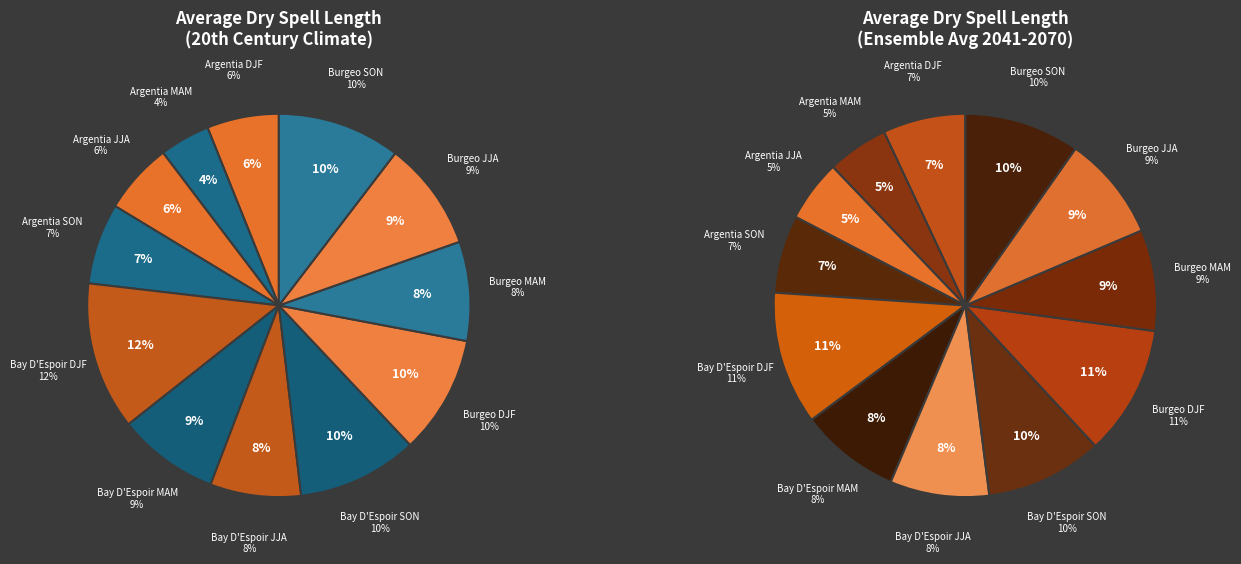

Rank the categories by value from lowest to highest.

Argentia MAM, Argentia JJA, Argentia DJF, Argentia SON, Bay D'Espoir JJA, Burgeo MAM, Bay D'Espoir MAM, Burgeo JJA, Burgeo DJF, Bay D'Espoir SON, Burgeo SON, Bay D'Espoir DJF